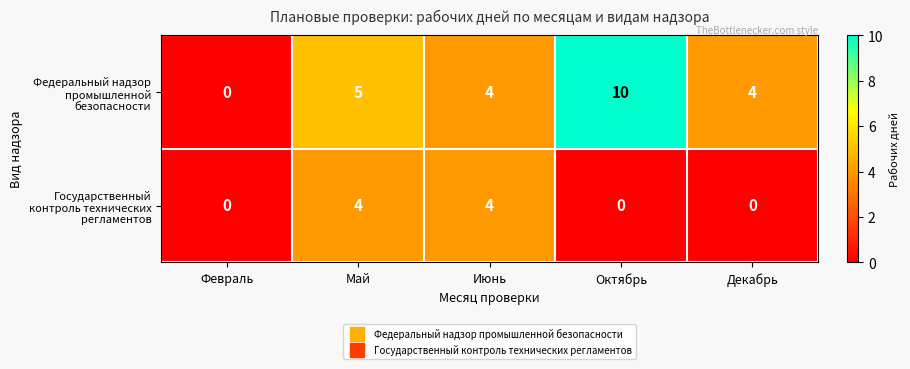

At how many categories does at least one series exceed 7?

1